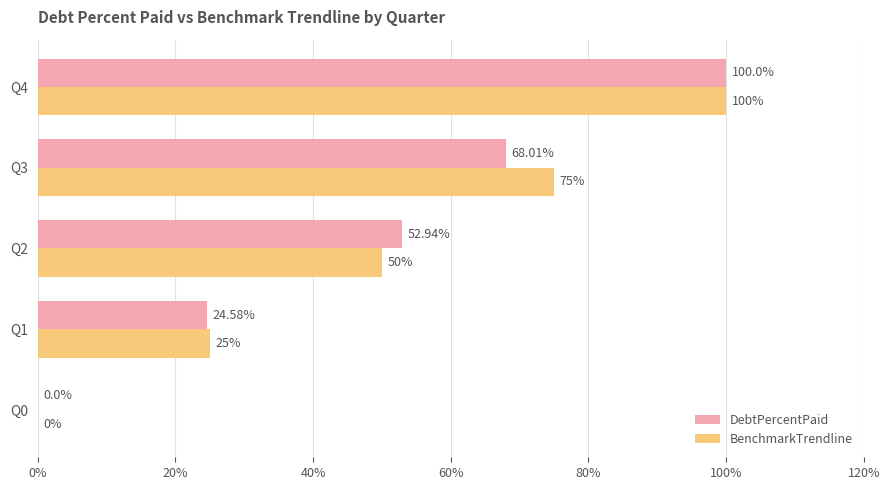

What is the greatest value displayed?

100.0